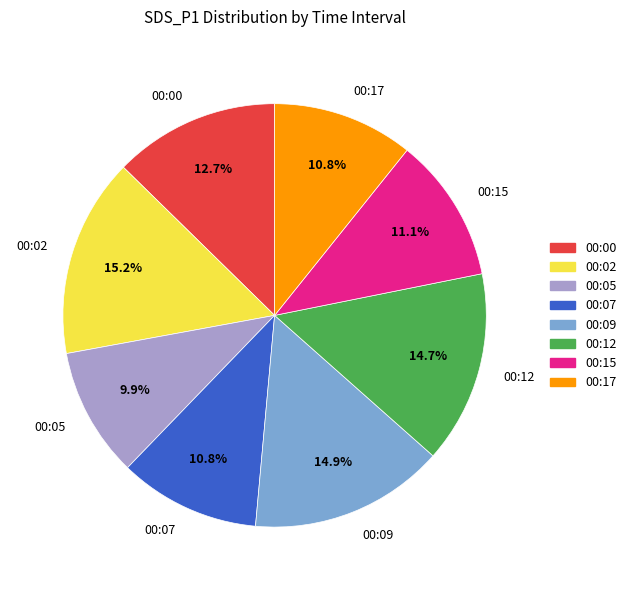

Is there any slice that represents more than half of the pie?

No